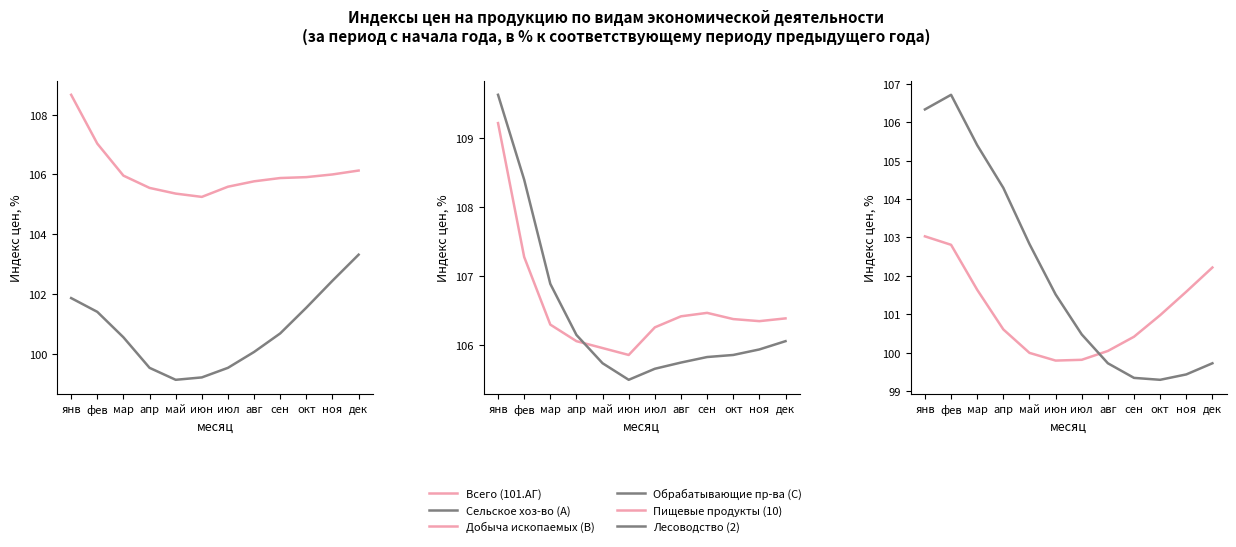

What is the value of the Пищевые продукты (10) point at the 8th from the left?

100.0